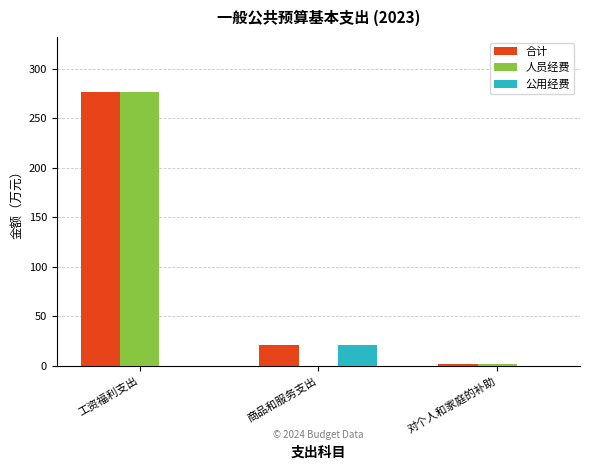

Count the number of categories in the chart.

3